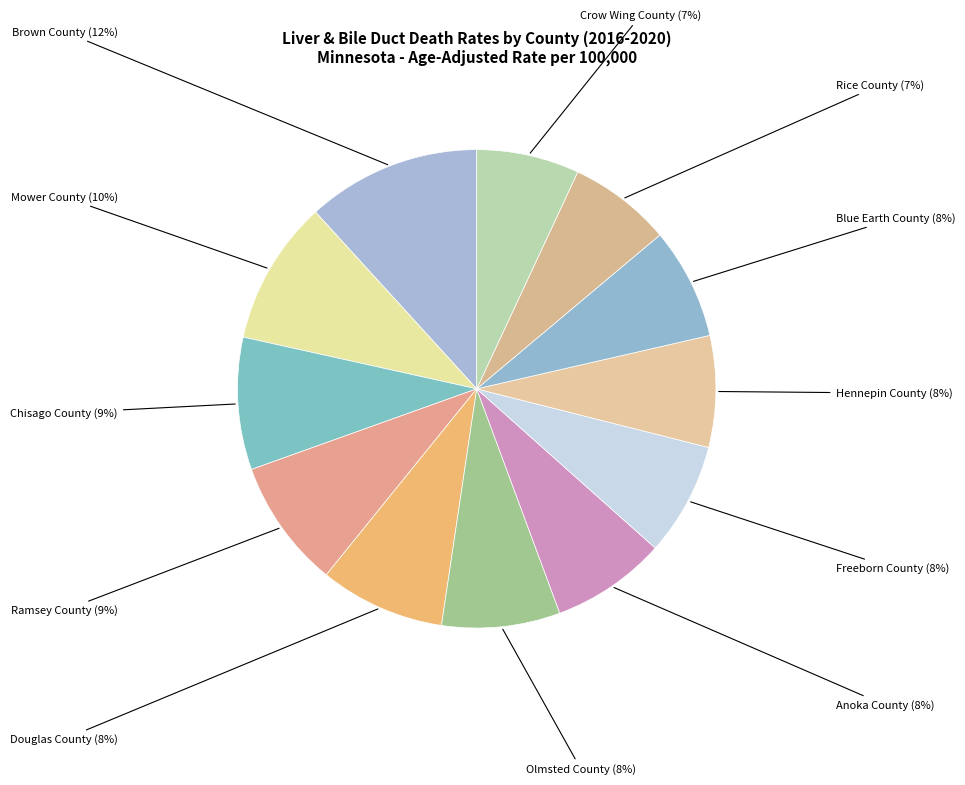

What percentage is the Douglas County slice, to the nearest percent?

8%